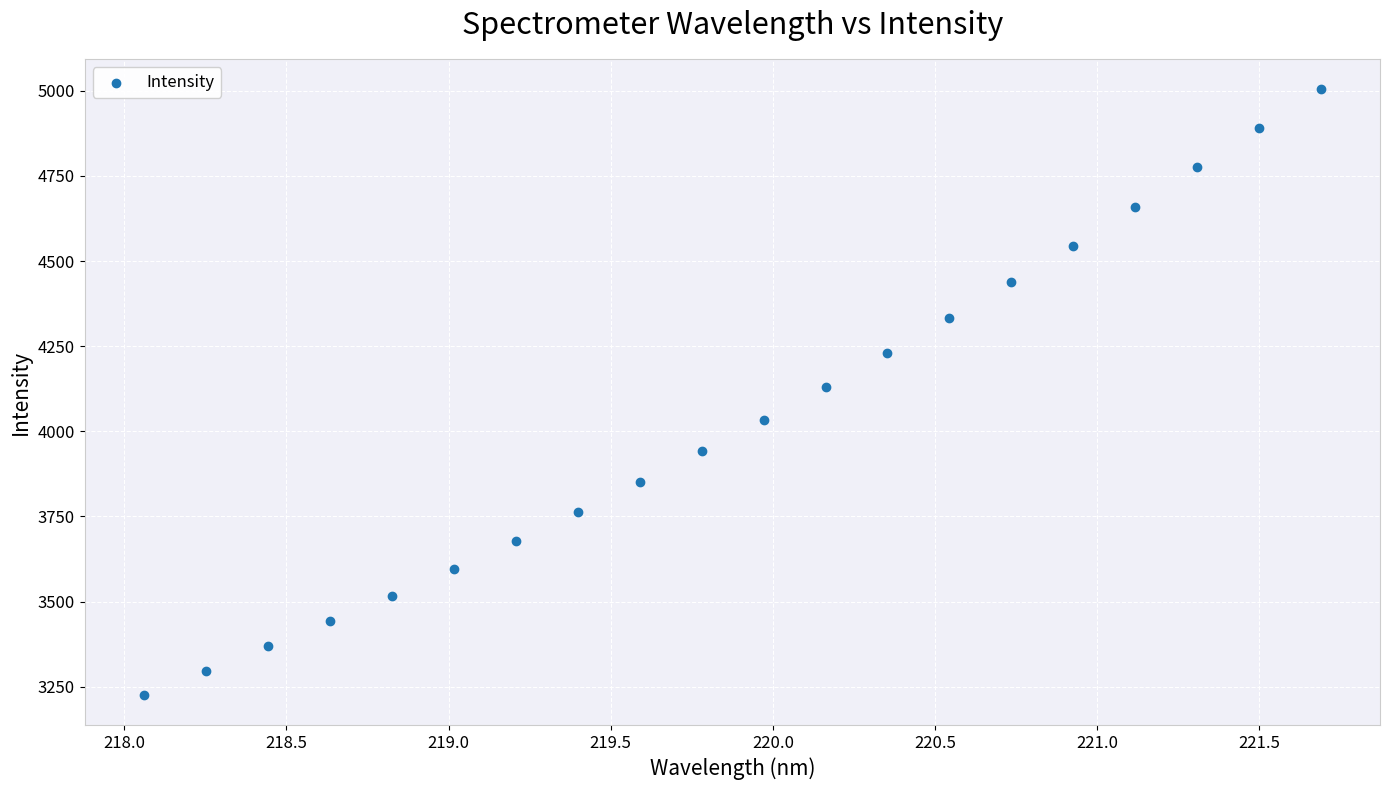

What is the range of Y values (max minus min)?

1778.0